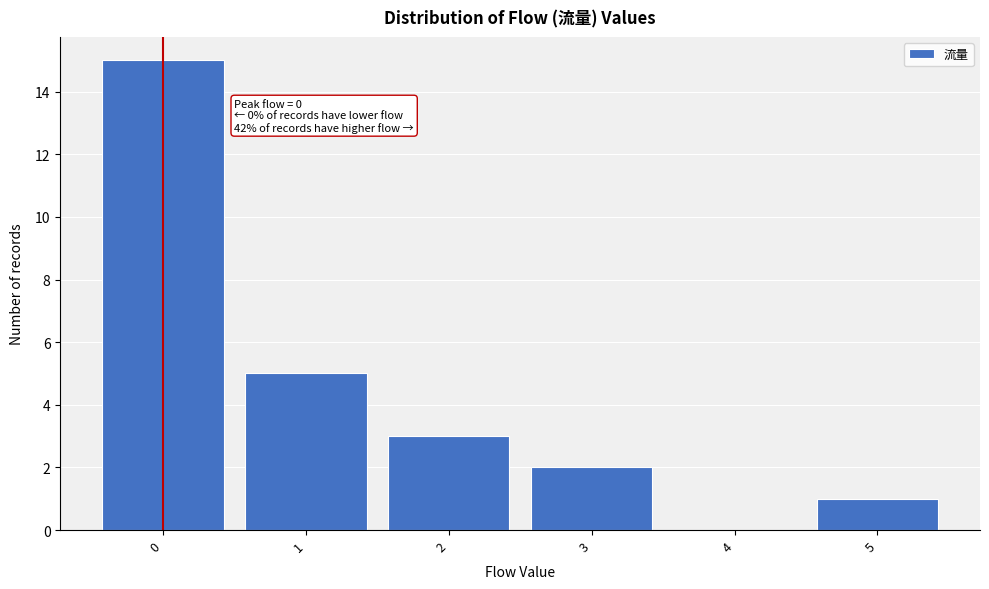

Which range on the x-axis has the tallest bar?

-0.5 to 0.5